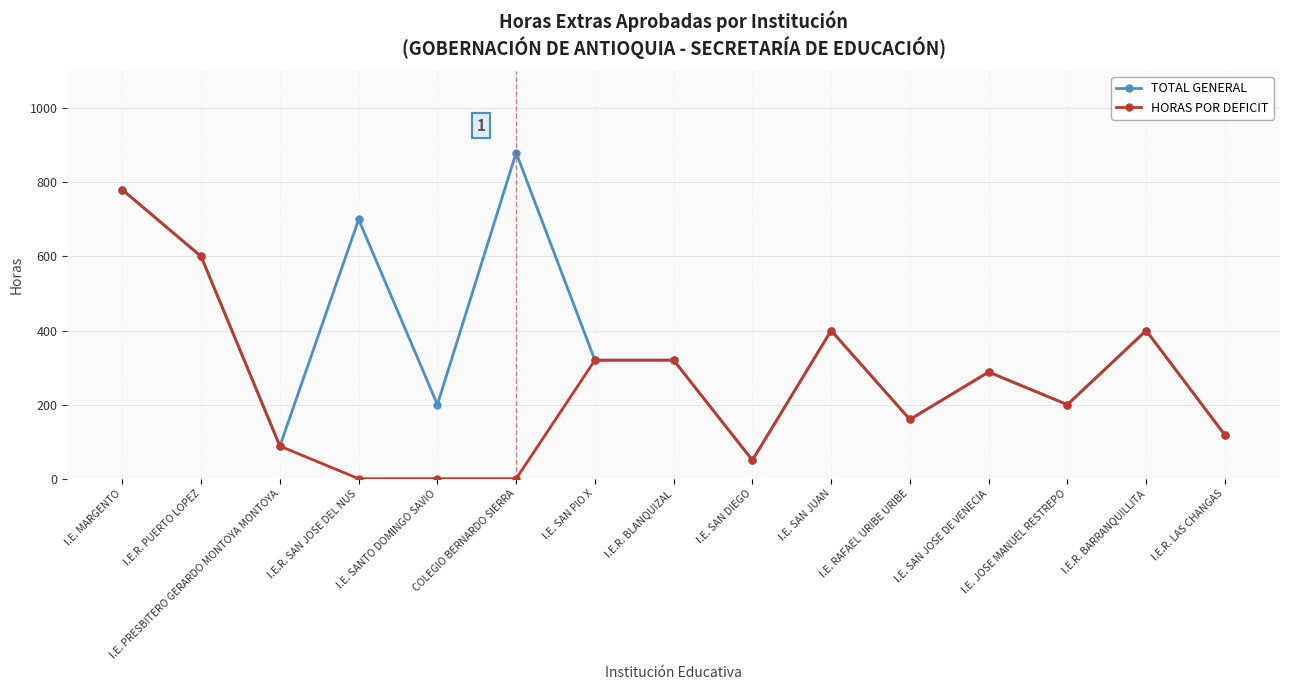

How many lines are shown in the chart?

2